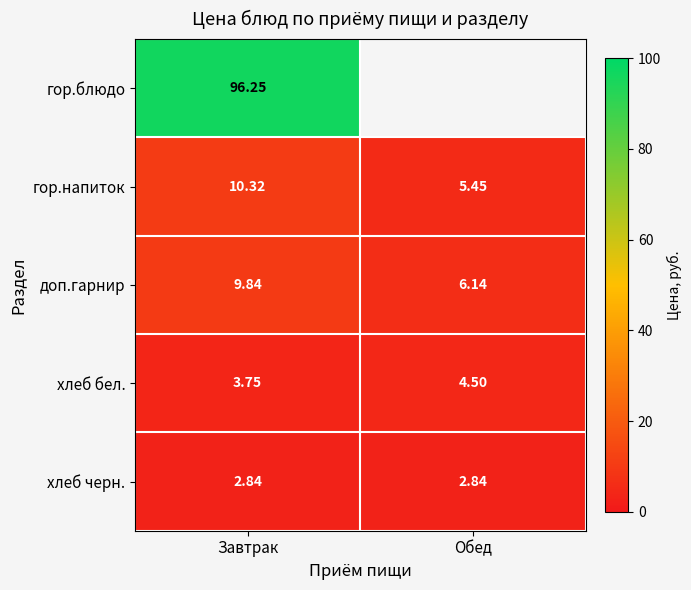

The value of хлеб черн. at Обед is 4.8. True or false?

False